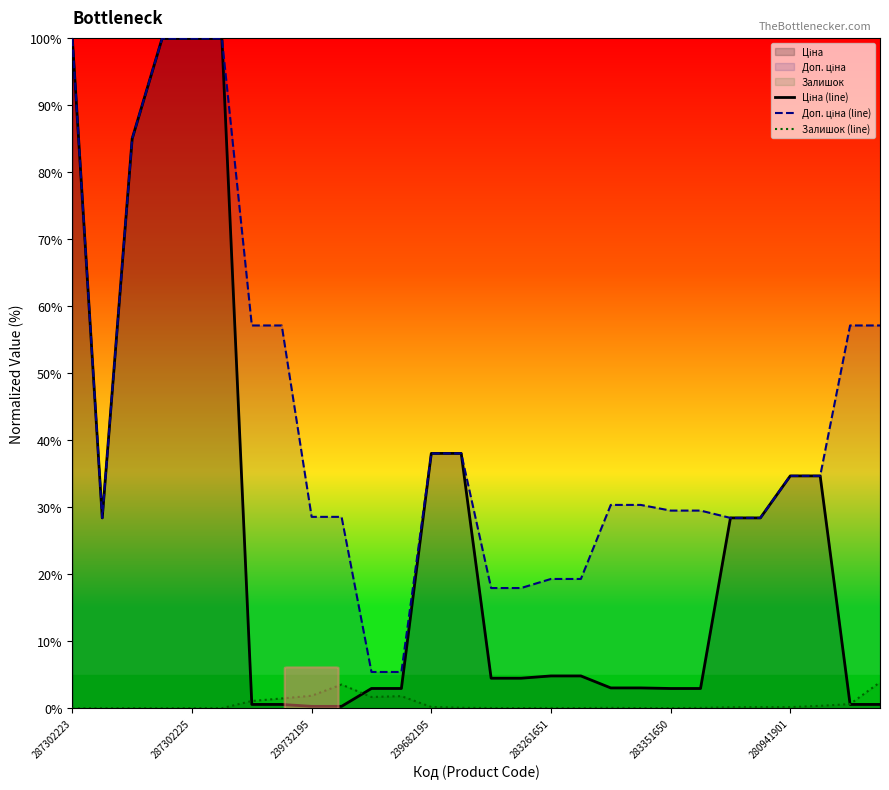

Does the chart display data point markers on the line(s)?

No